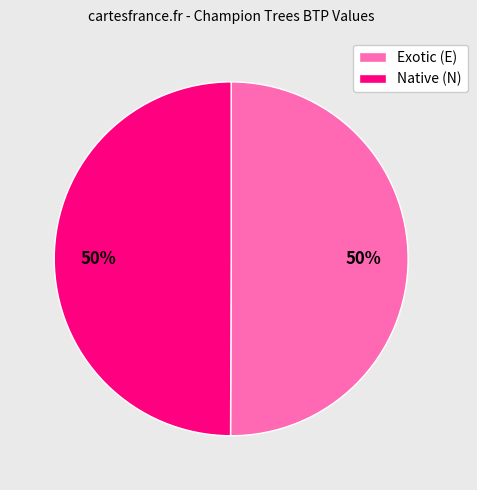

What is the ratio of the value at Native (N) to the value at Exotic (E)?

1.0